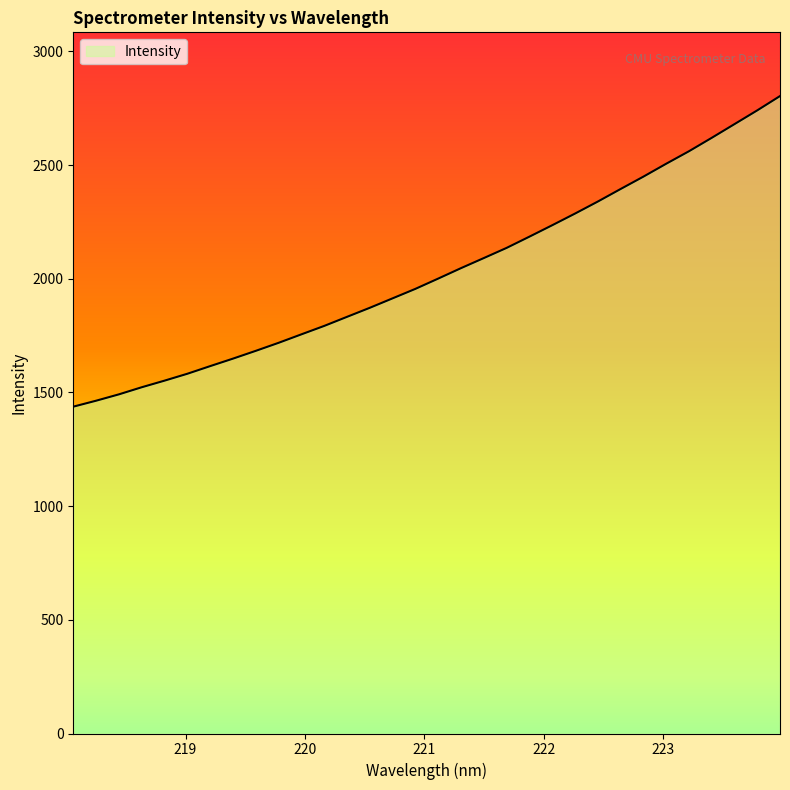

Which has a higher value, 220.7354 or 218.442?

220.7354